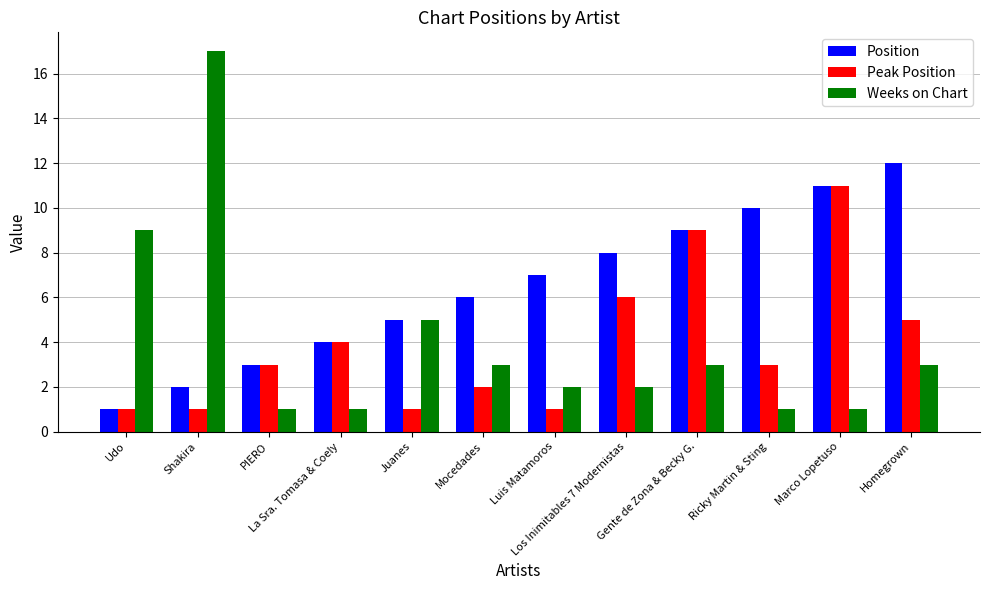

How many data points does each series have?

12